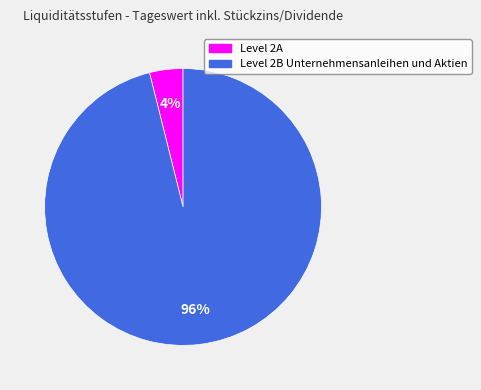

What percentage is the Level 2B Unternehmensanleihen und Aktien slice, to the nearest percent?

96%